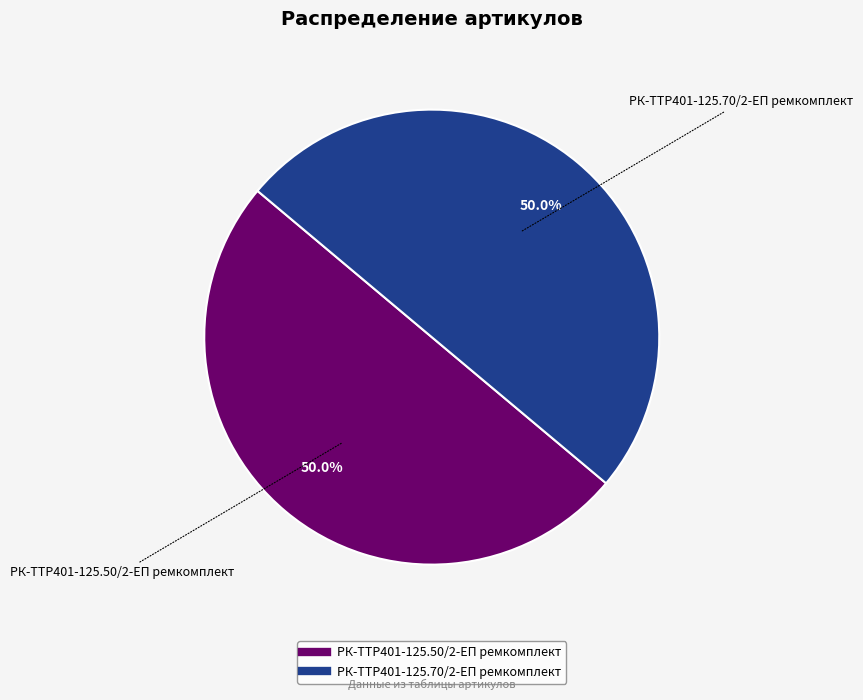

To the nearest percent, what is the average slice percentage?

50%